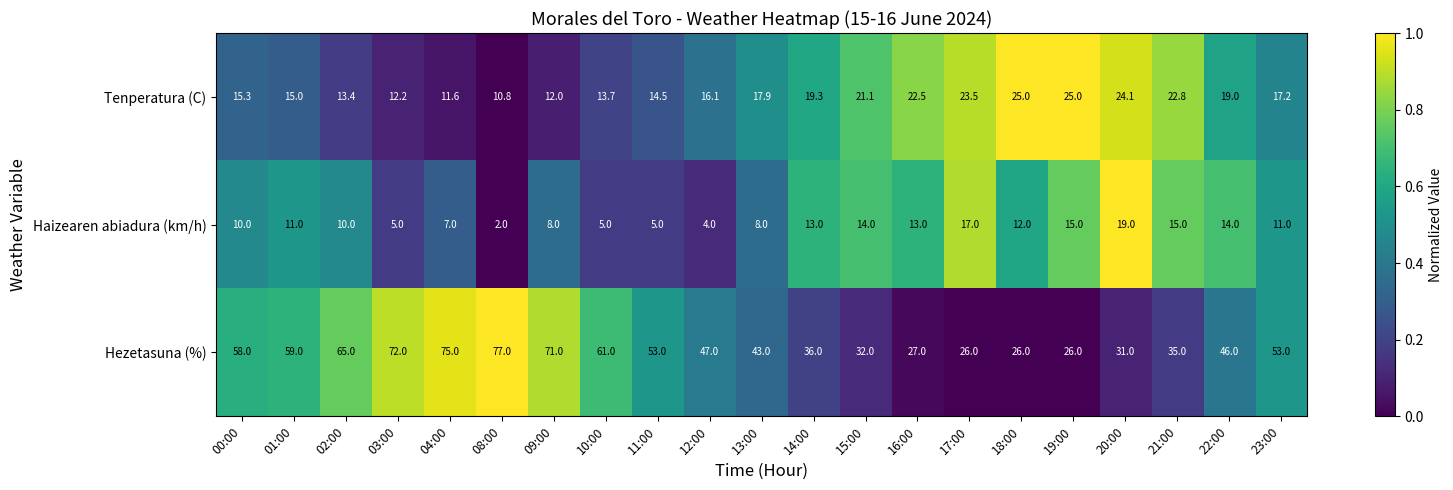

Which series has the largest range (max minus min)?

Hezetasuna (%)